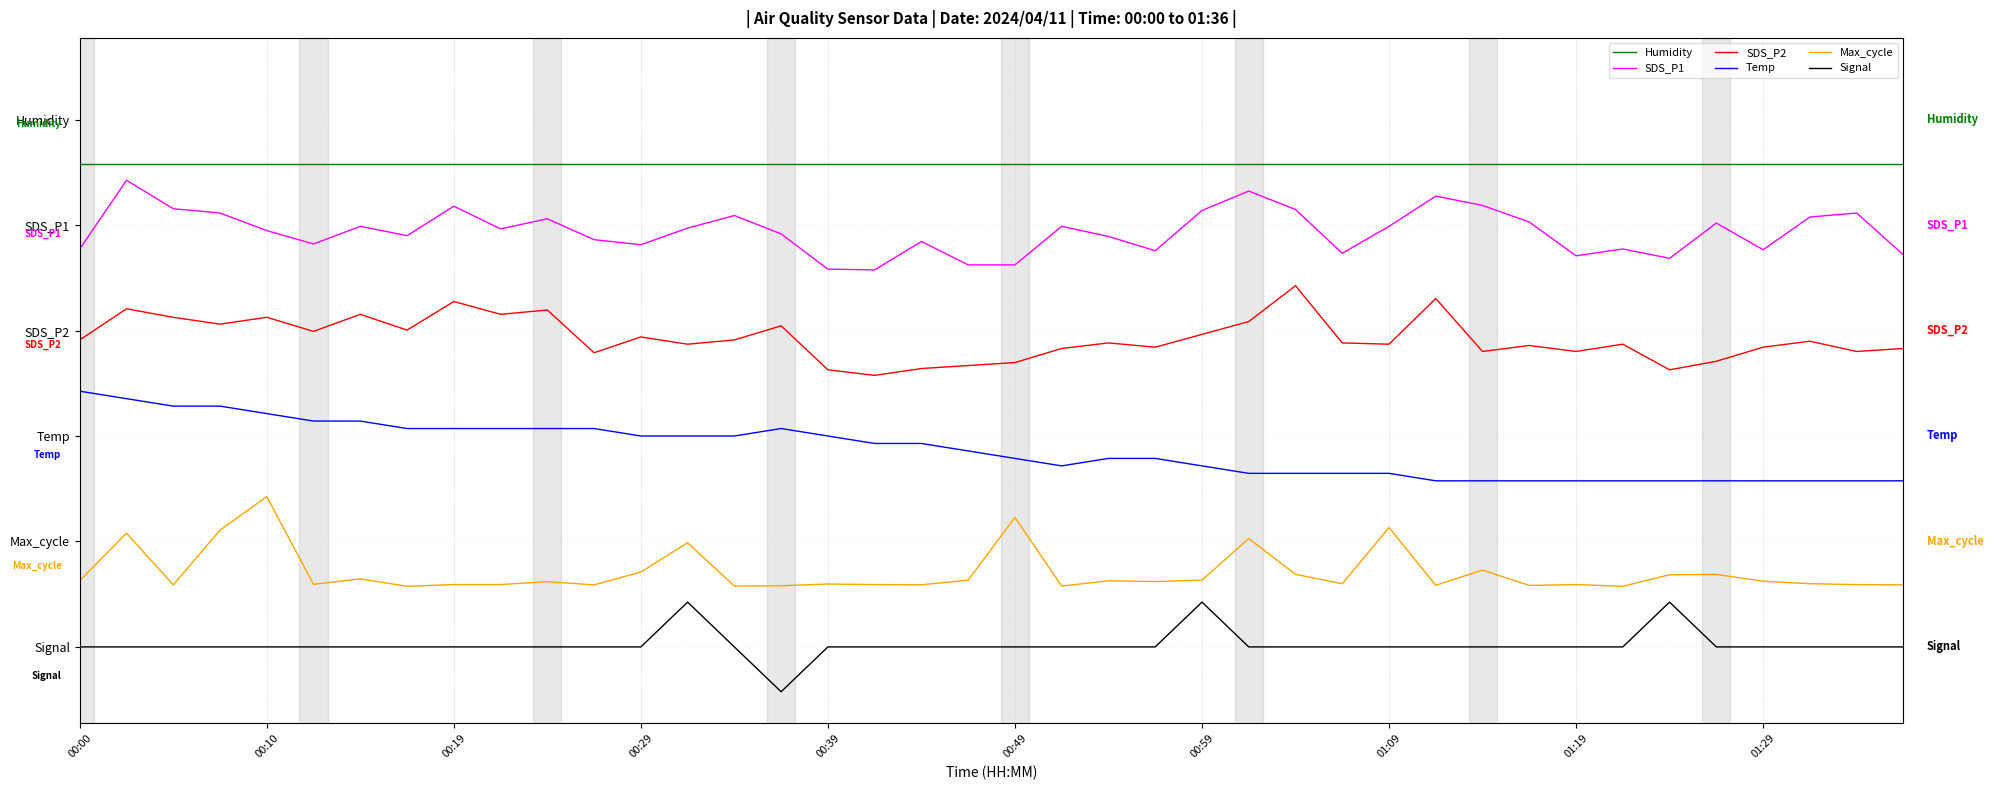

Rank the series by their maximum value, from highest to lowest.

Humidity, SDS_P1, SDS_P2, Temp, Max_cycle, Signal